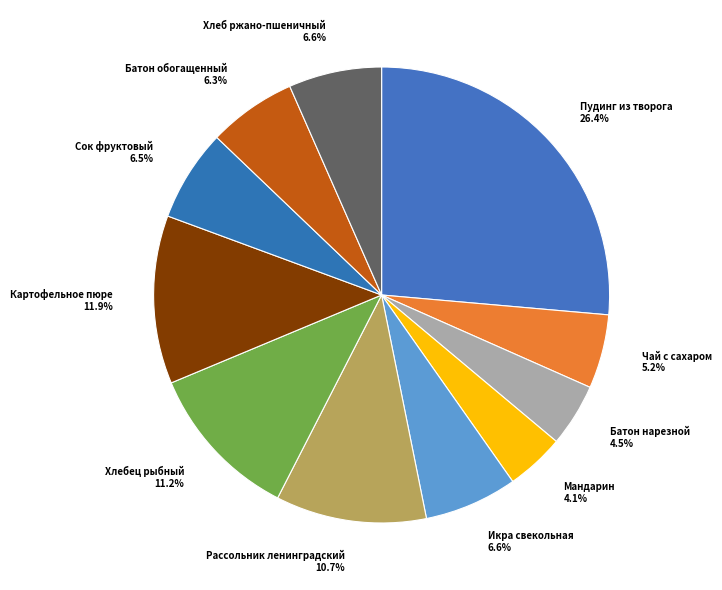

Does Пудинг из творога represent more than half of the total?

No